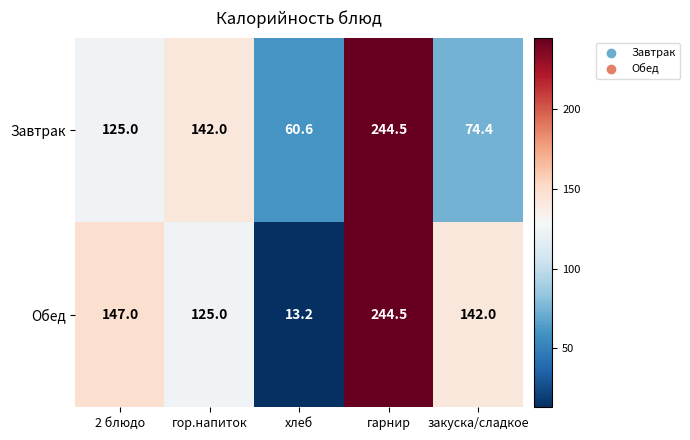

What is the spread (max minus min) of values at закуска/сладкое?

67.6